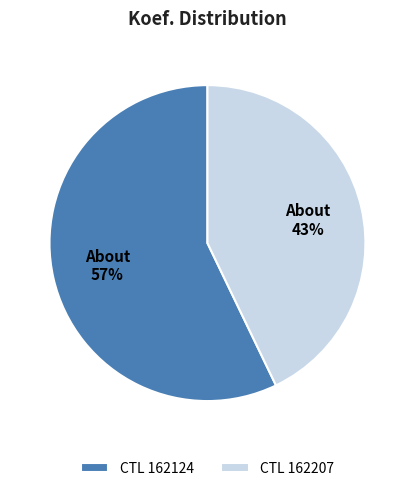

To the nearest percent, what is the average slice percentage?

50%